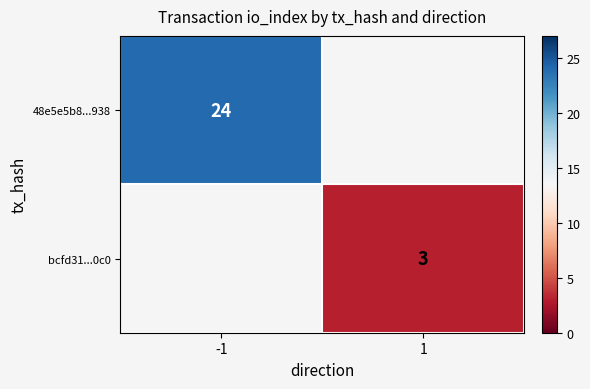

True or false: bcfd31...0c0 has a value of 4 at 1.

False